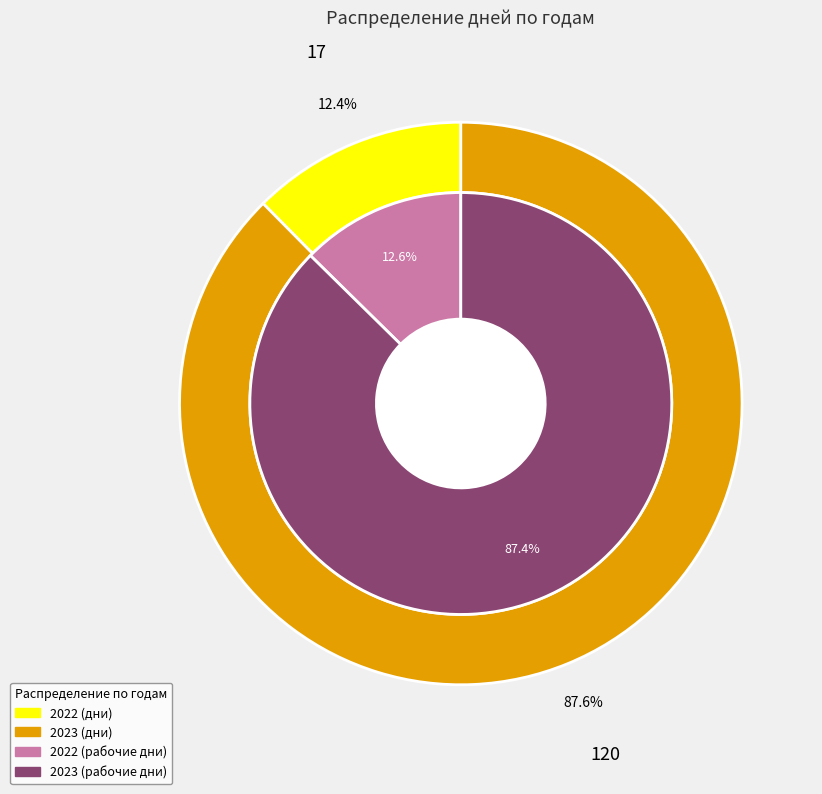

How many slices are in this pie chart?

2